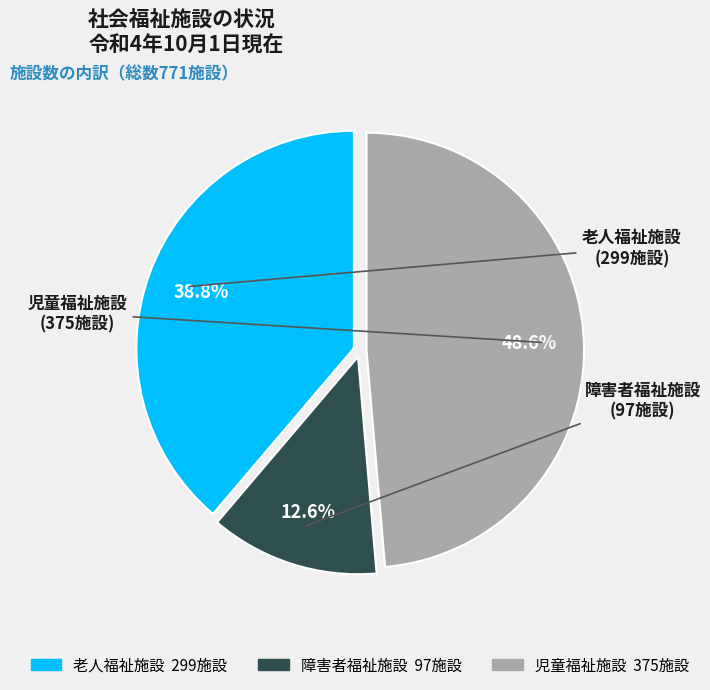

Which has a higher value, 児童福祉施設 or 老人福祉施設?

児童福祉施設